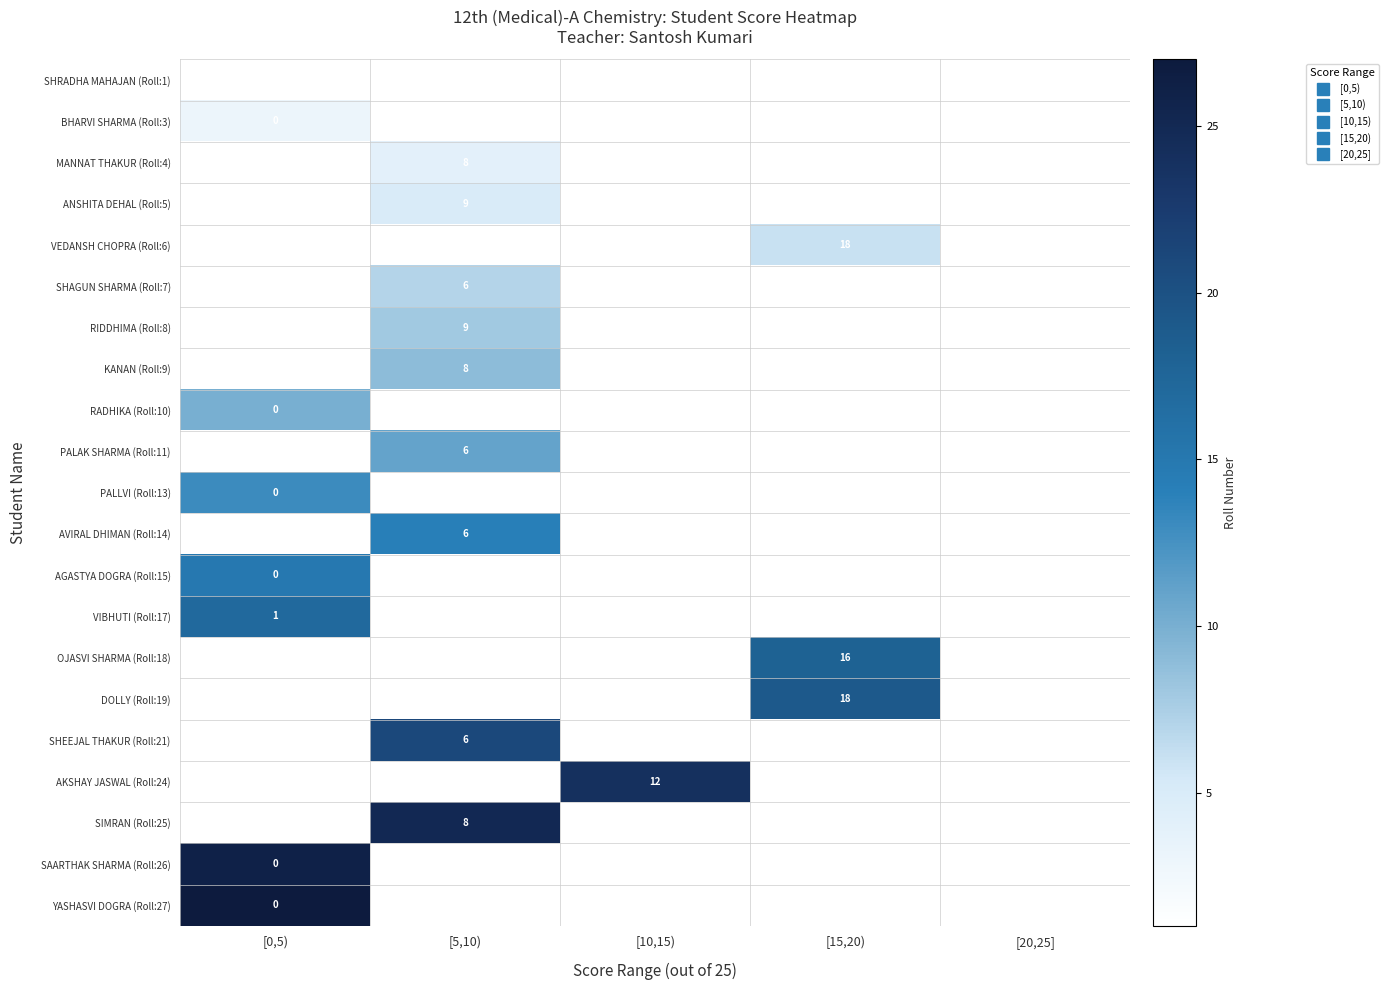

Is the value of SHAGUN SHARMA (Roll:7) at [10,15) greater than the value of PALLVI (Roll:13) at [5,10)?

No